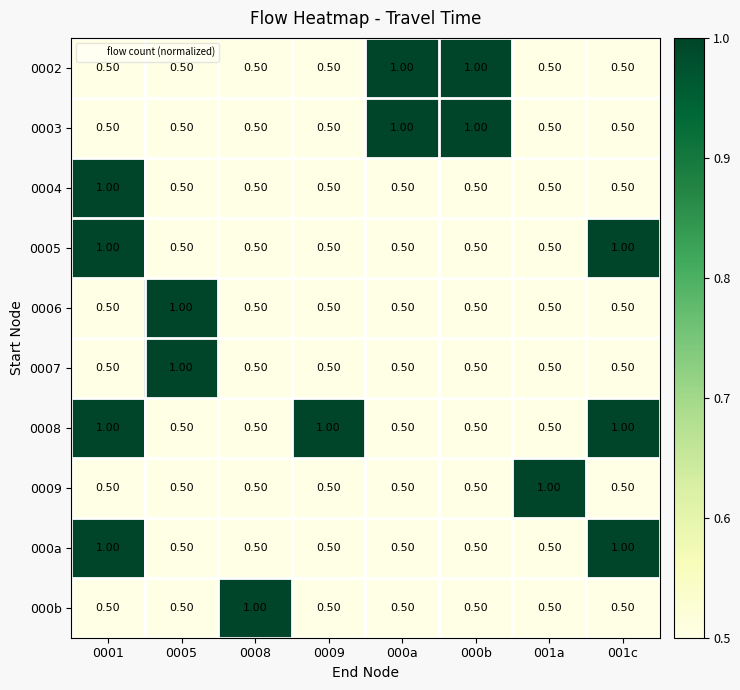

Which series changed the most between 0001 and 001c?

0004